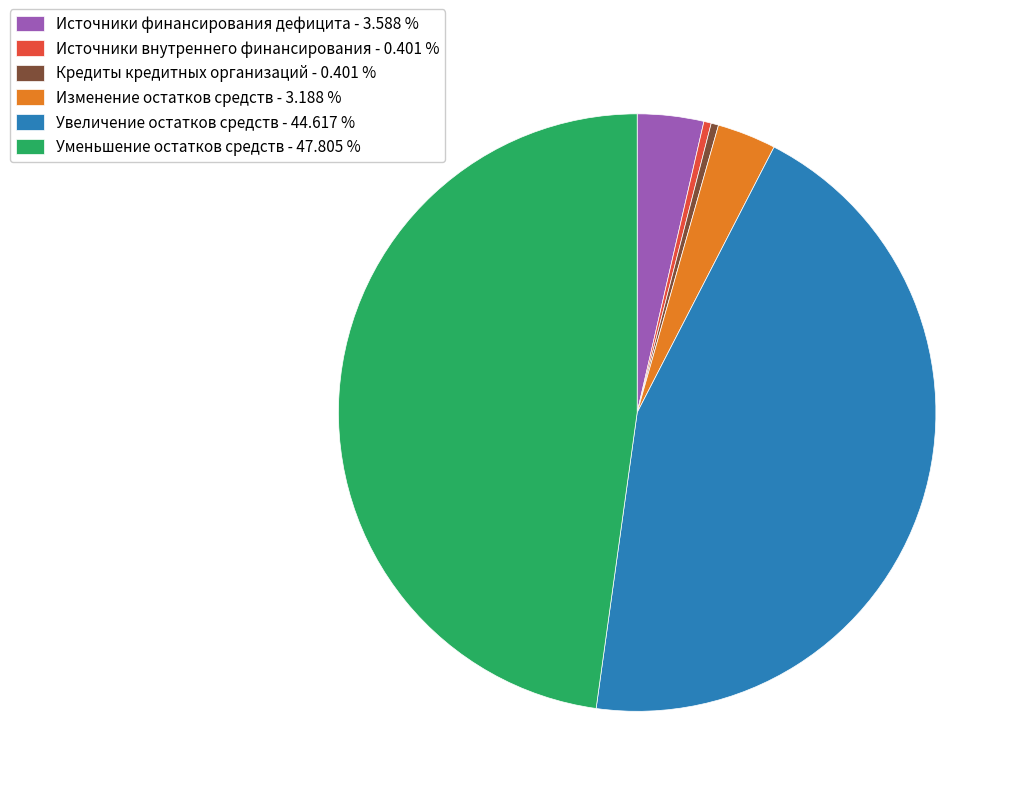

Which category has the biggest portion of the pie?

Уменьшение остатков средств - 47.805 %